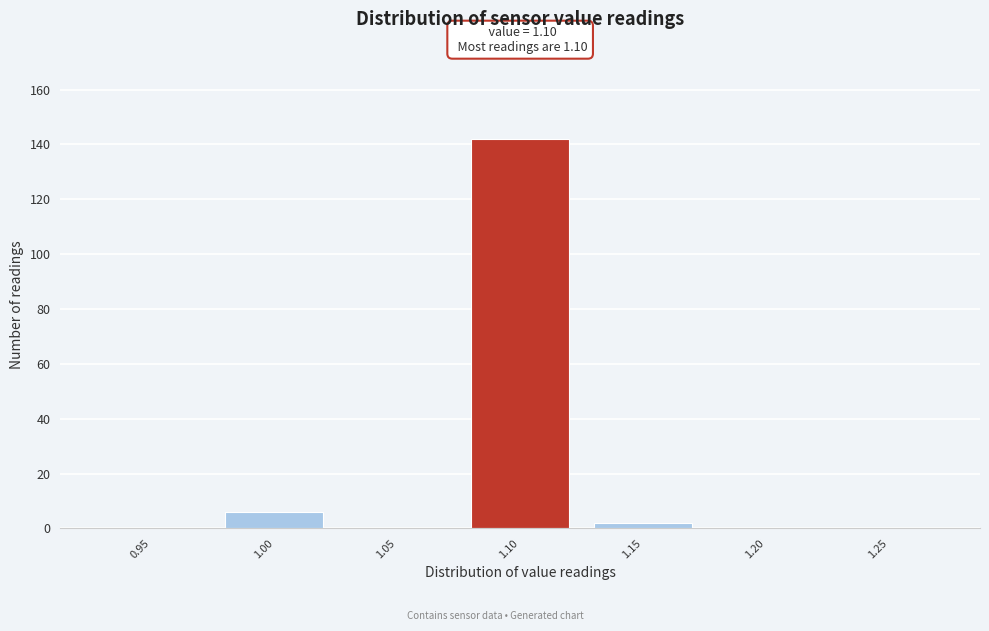

Reading left to right, what are all the values shown in this chart?

0.95=0	1.00=6	1.05=0	1.10=142	1.15=2	1.20=0	1.25=0